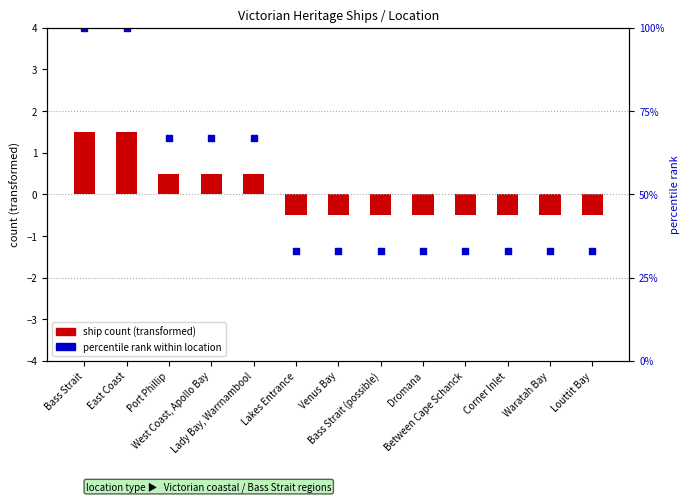

At how many categories does at least one series exceed 87?

2